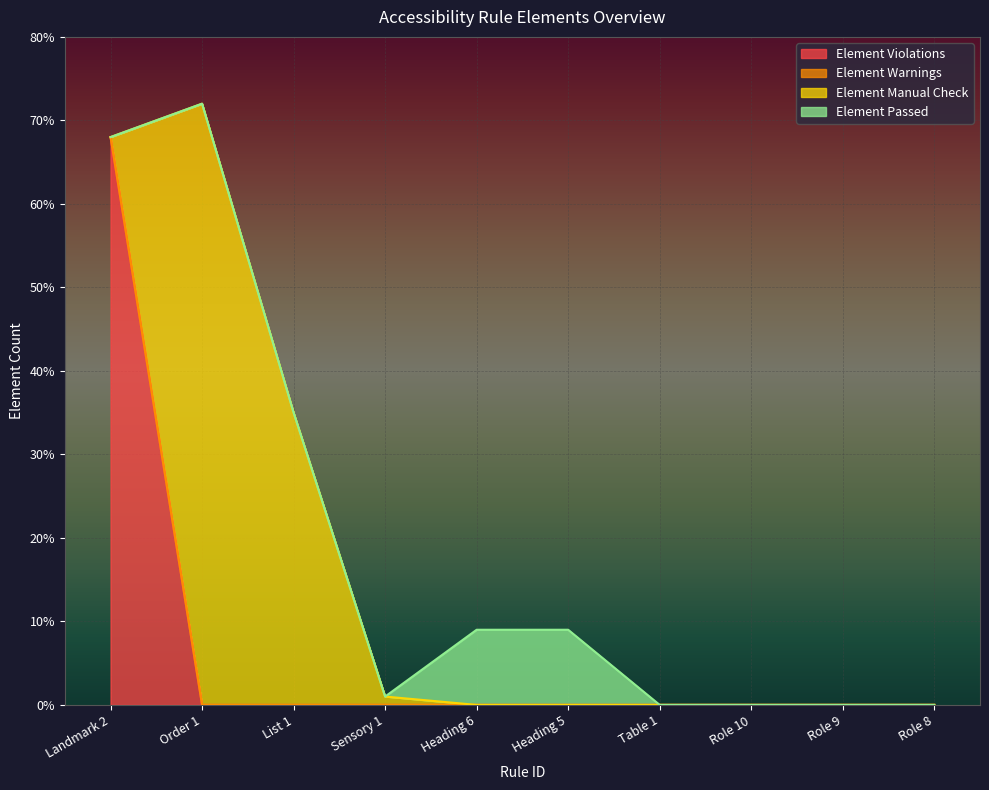

Reading left to right, what are all the values shown in this chart?

Element Violations: 68	0	0	0	0	0	0	0	0	0
Element Warnings: 0	0	0	0	0	0	0	0	0	0
Element Manual Check: 0	72	35	1	0	0	0	0	0	0
Element Passed: 0	0	0	0	9	9	0	0	0	0